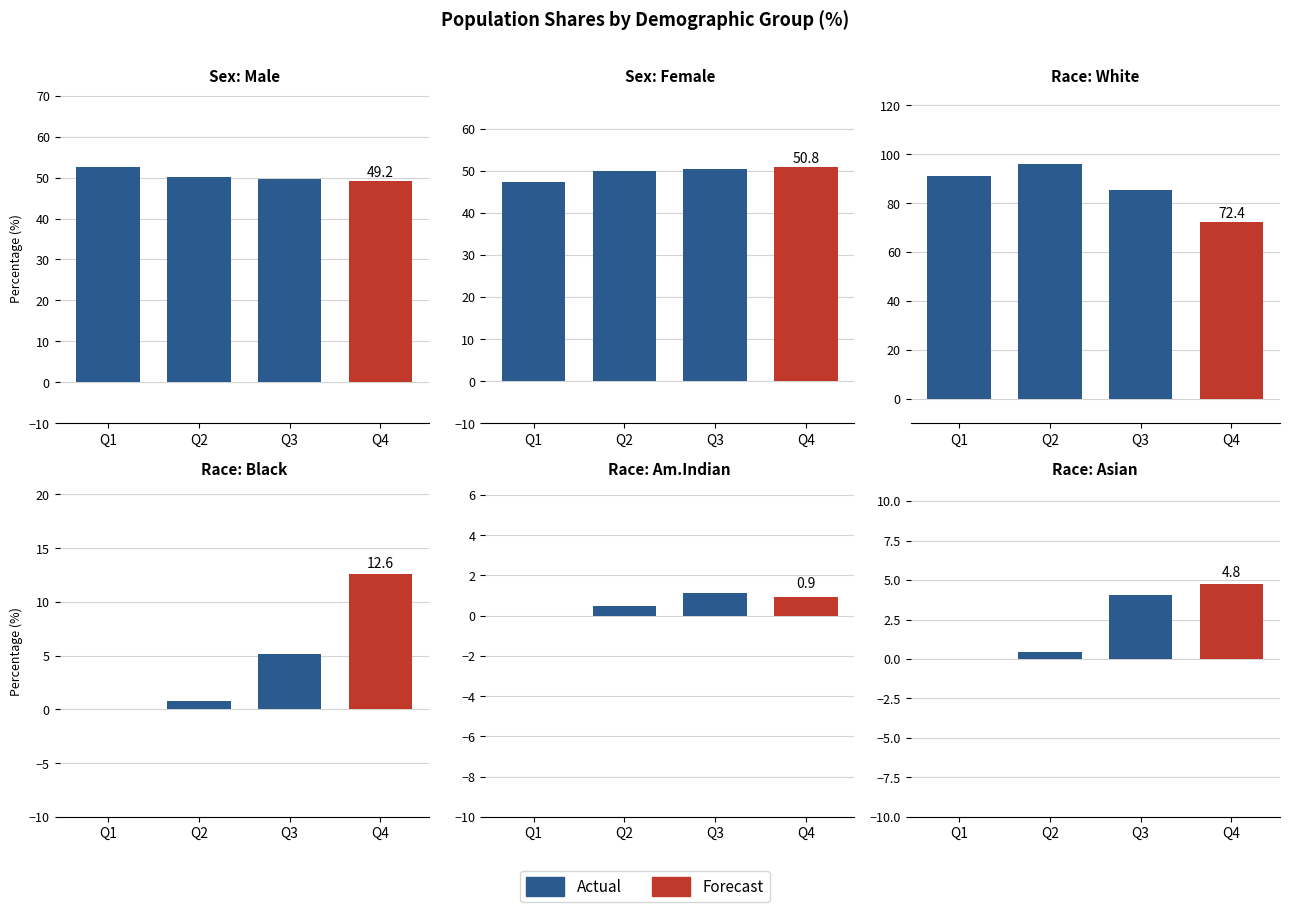

What is the change in value from Q1 to Q2?

+0.5